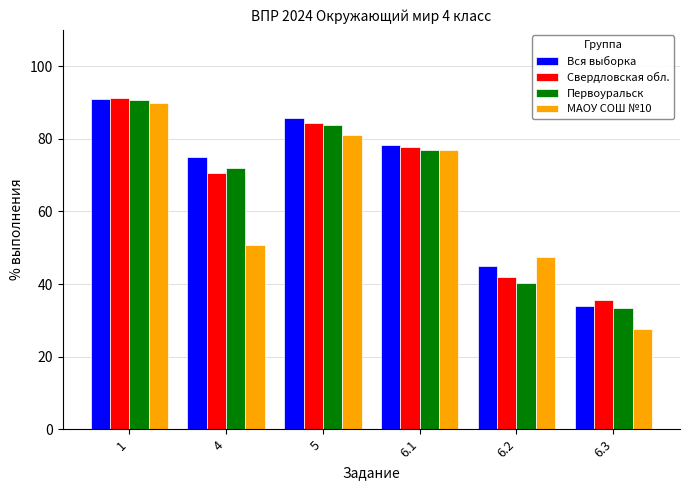

What is the lowest value of the Первоуральск series?

33.5